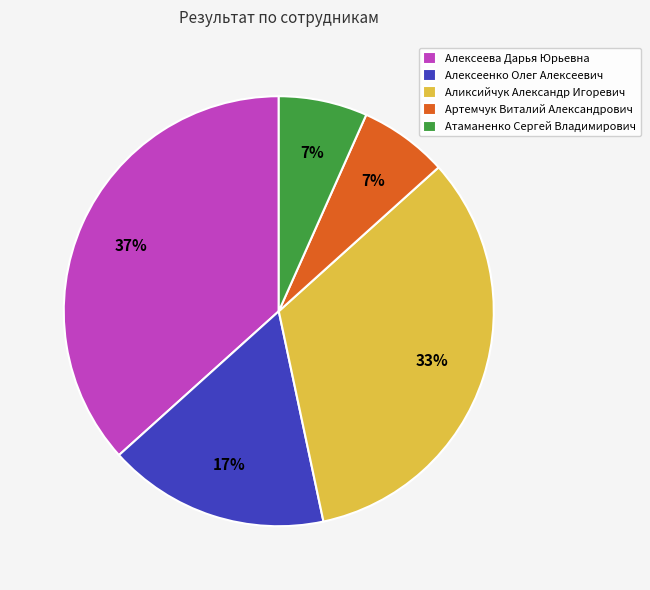

Is the sum of Алексеева Дарья Юрьевна and Аликсийчук Александр Игоревич greater than half?

Yes